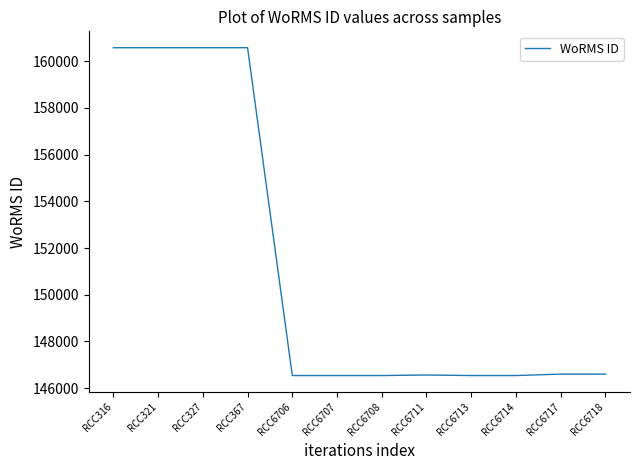

What is the maximum value shown in the chart?

160572